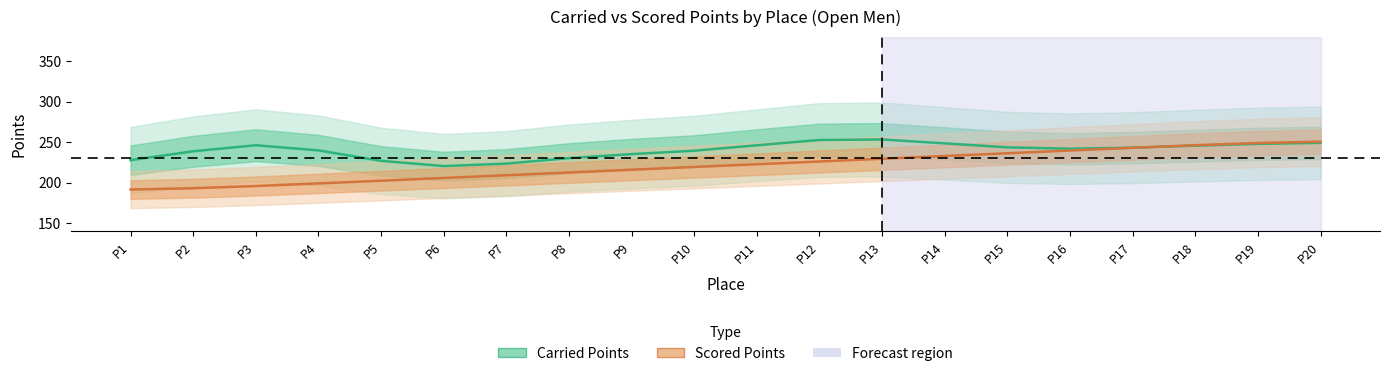

Where is the first local minimum for Carried Points?

P6